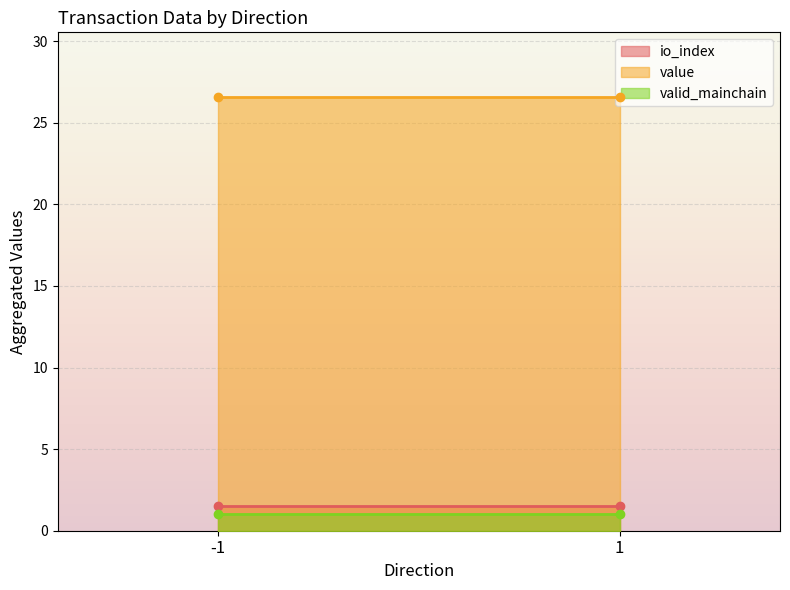

What is the spread (max minus min) of values at 1?

25.6